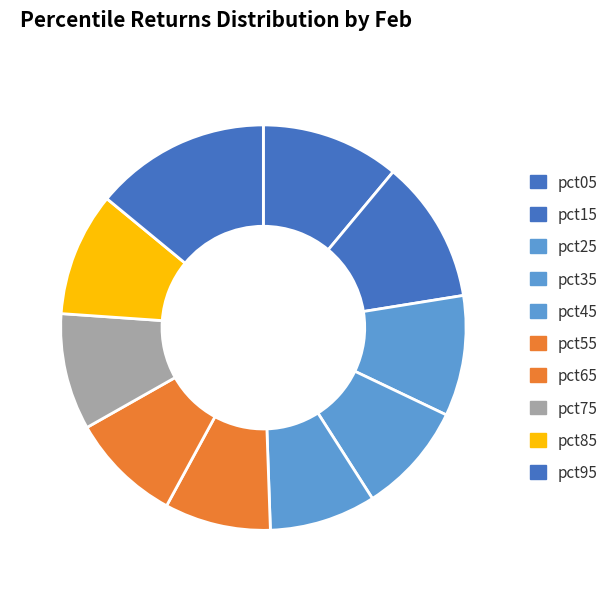

What is the largest slice in the pie chart?

pct95